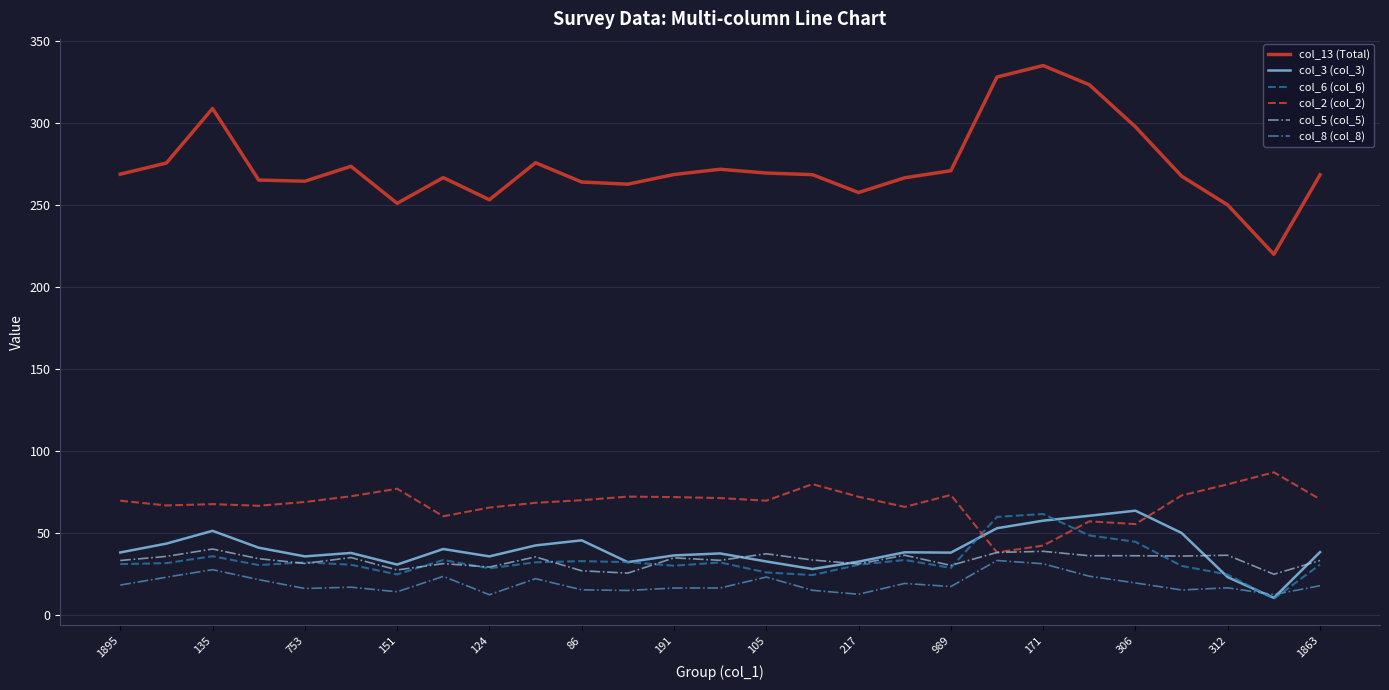

True or false: col_13 (Total) and col_5 (col_5) intersect in this chart.

False